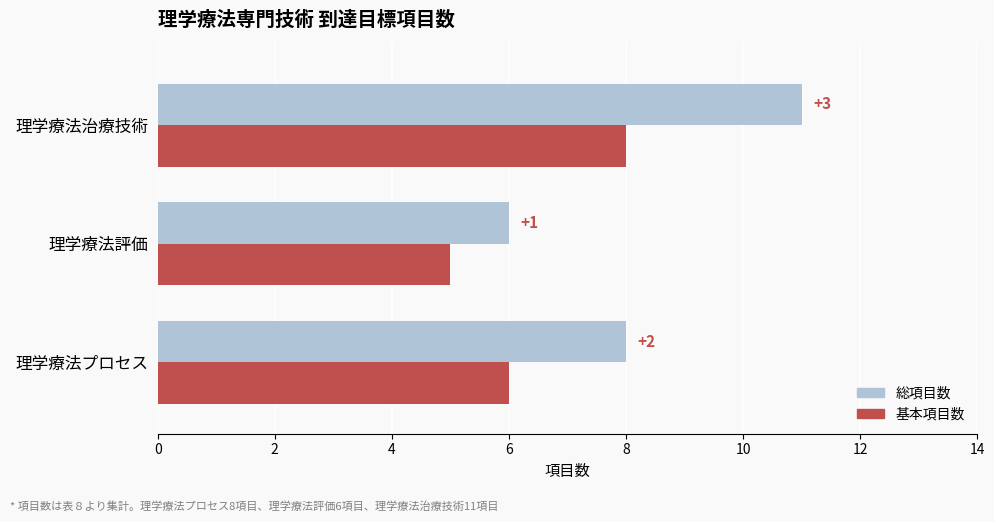

What are all the series names shown in the legend?

総項目数, 基本項目数